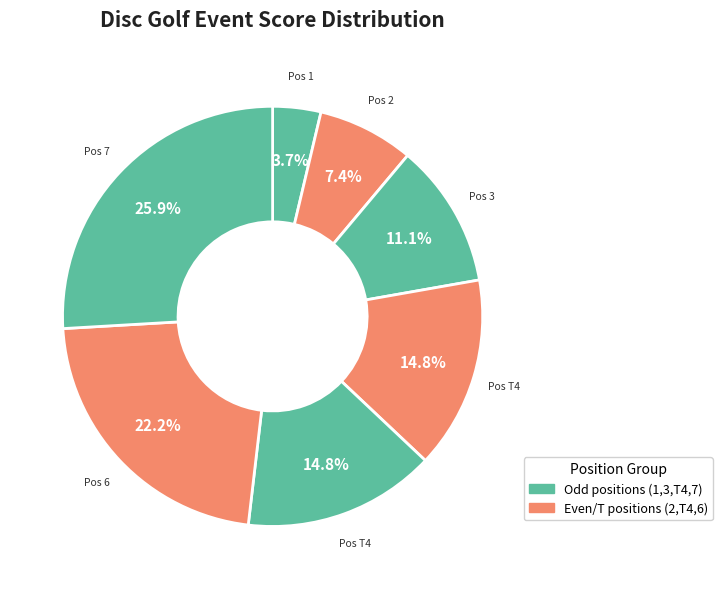

Count the number of slices in the pie.

7